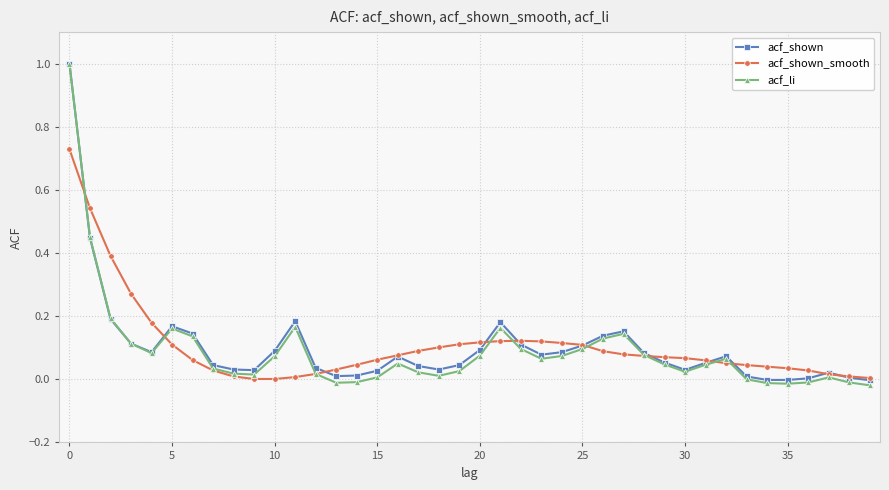

What is the maximum value shown in the chart?

1.0